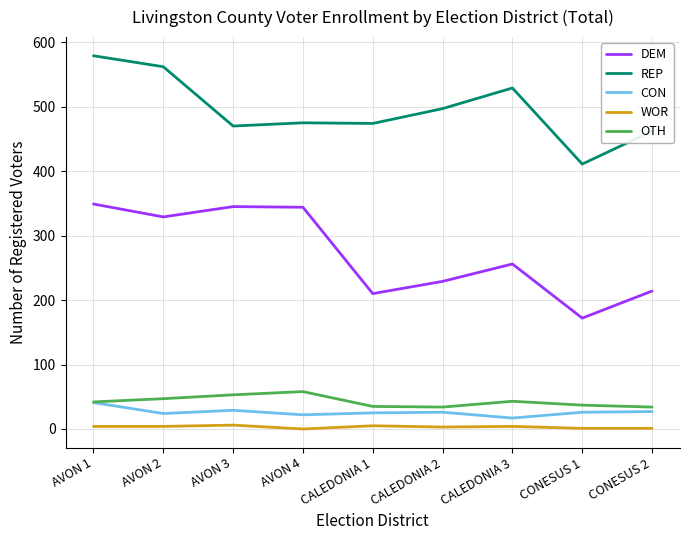

What is the difference between the WOR values at AVON 3 and AVON 1?

2